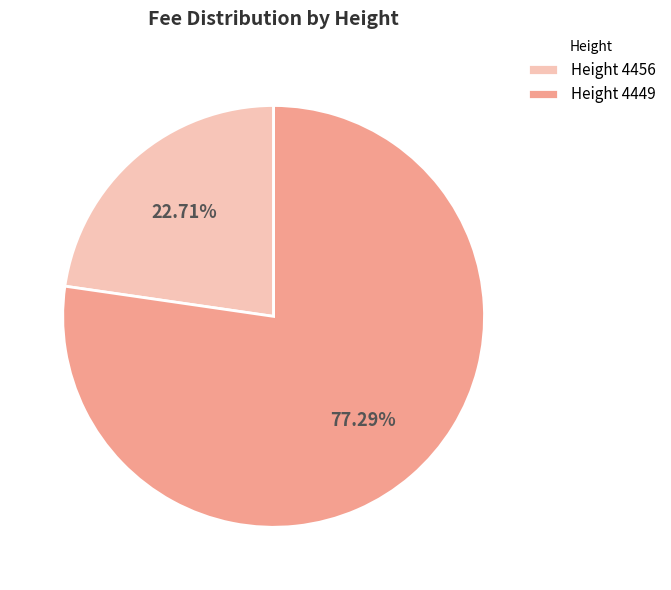

Between Height 4449 and Height 4456, which is larger?

Height 4449